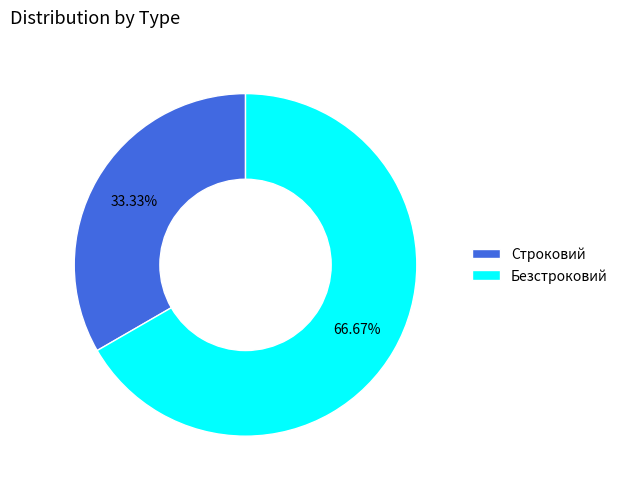

Approximately how many times larger is the value at Безстроковий compared to Строковий?

2.0